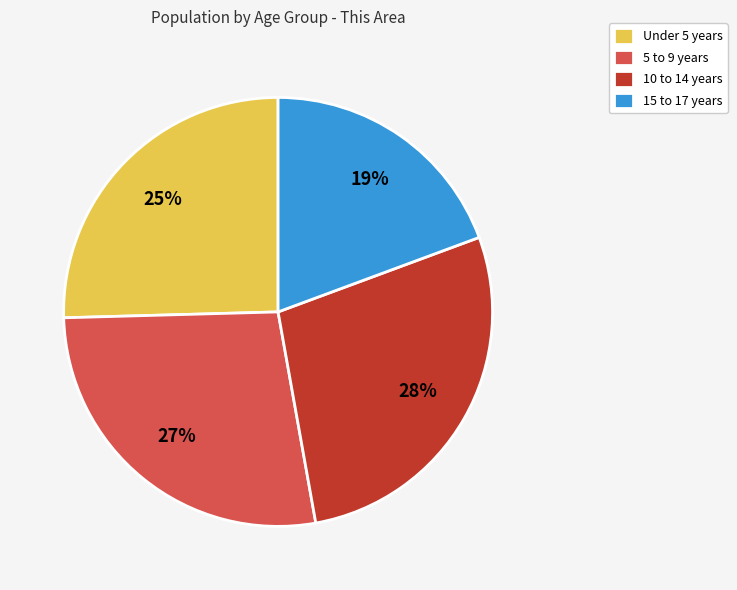

To the nearest percent, what portion does Under 5 years represent?

25%